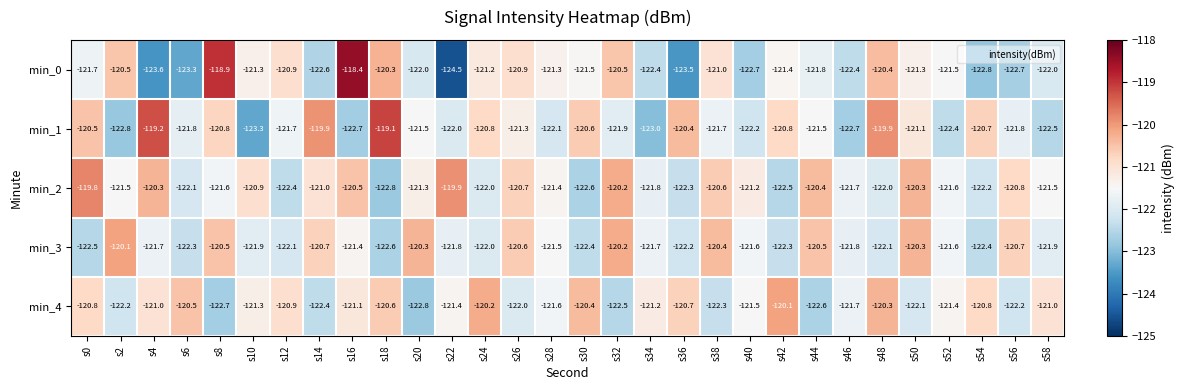

At which category is the sum across all series the highest?

s16